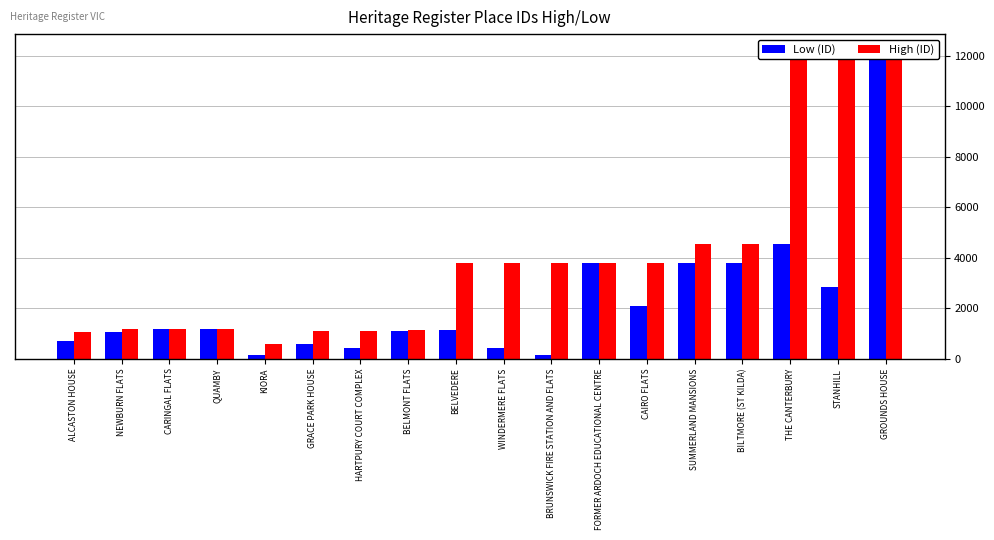

Reading left to right, transcribe all the data shown in this chart.

Low (ID): 711	1062	1168	1160	161	572	434	1092	1121	433	168	3774	2093	3779	3775	4550	2834	12238
High (ID): 1062	1168	1160	1168	572	1092	1092	1121	3779	3774	3774	3779	3779	4550	4550	12238	12238	12238